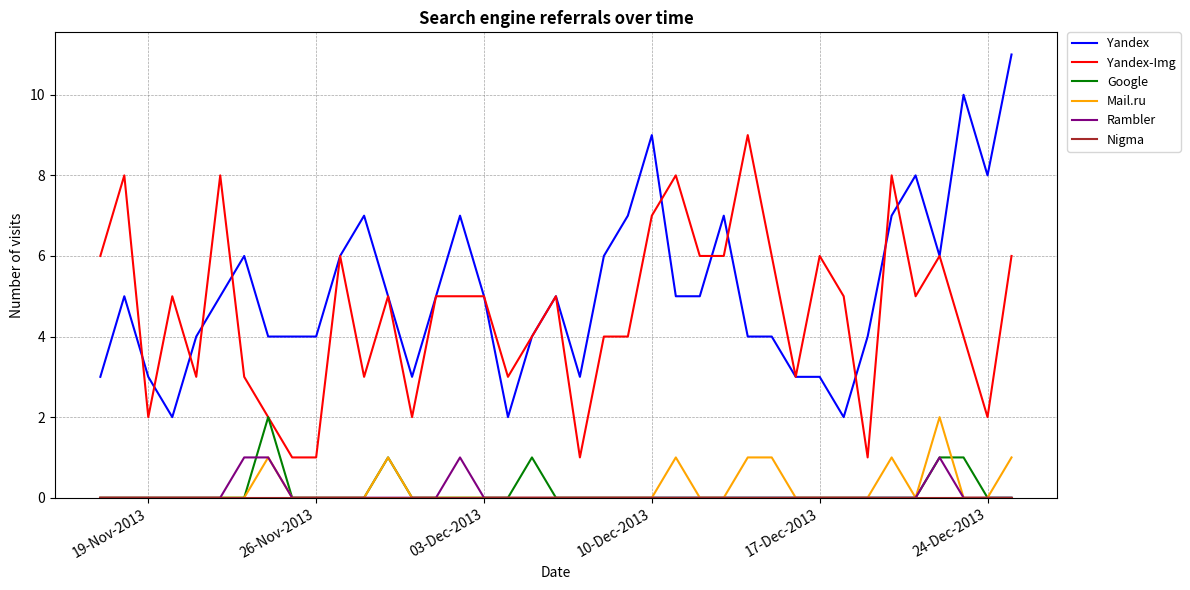

True or false: Google and Yandex intersect in this chart.

False